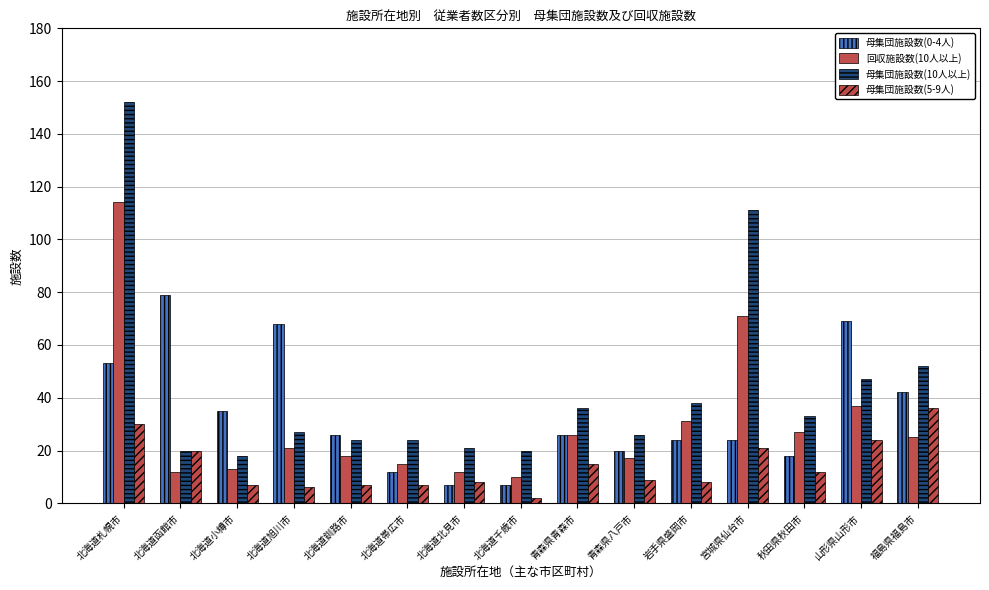

How many data points in 母集団施設数(10人以上) are less than 27?

7